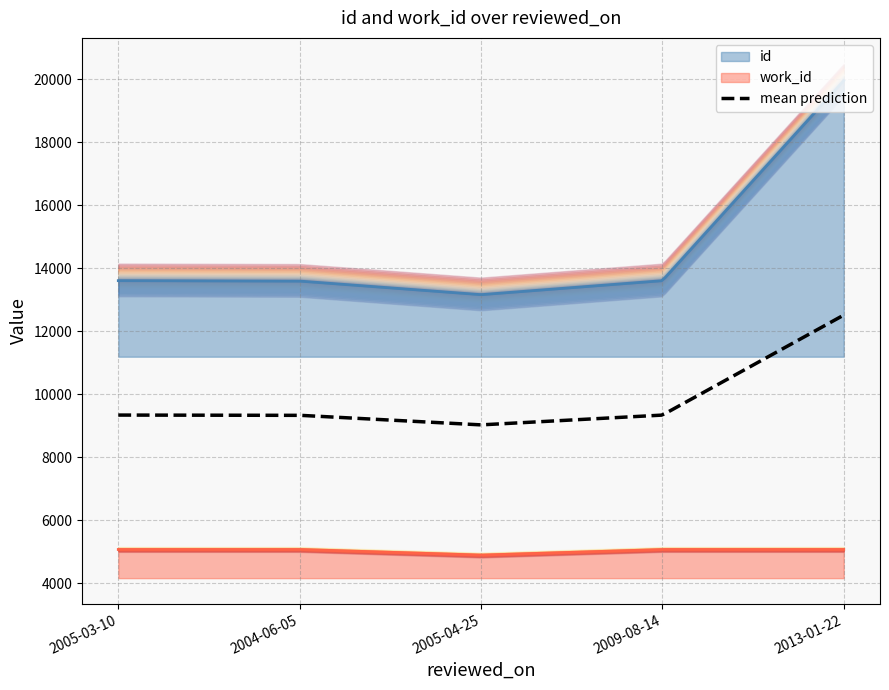

Does the chart have visible grid lines?

Yes